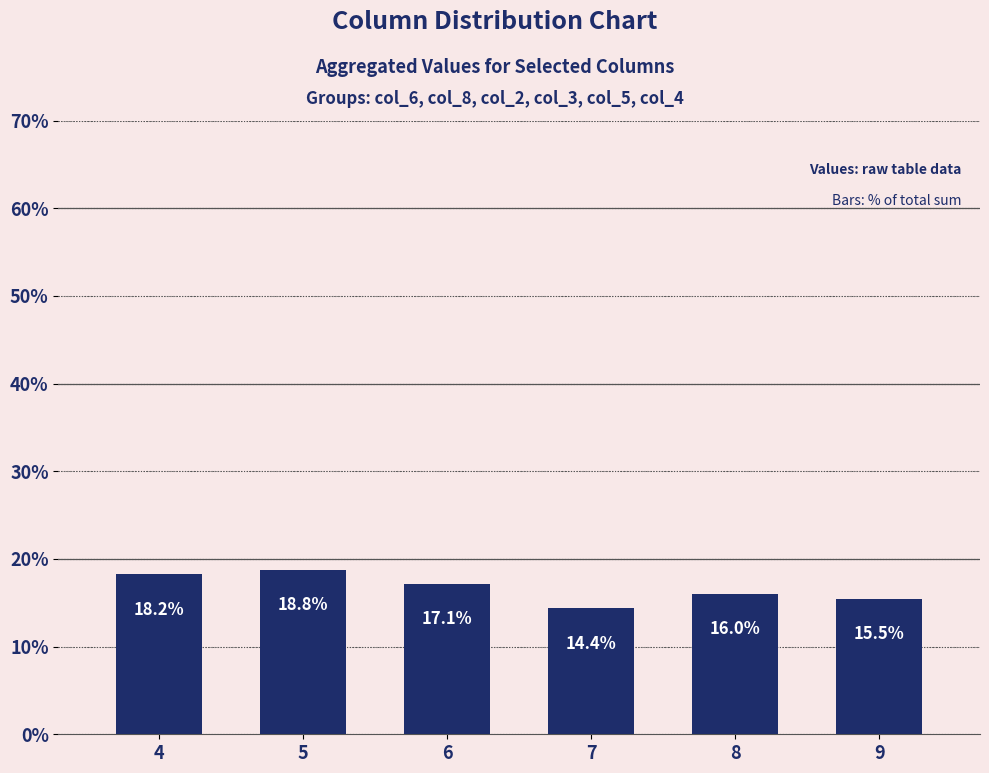

Where does the data first go above 17?

4